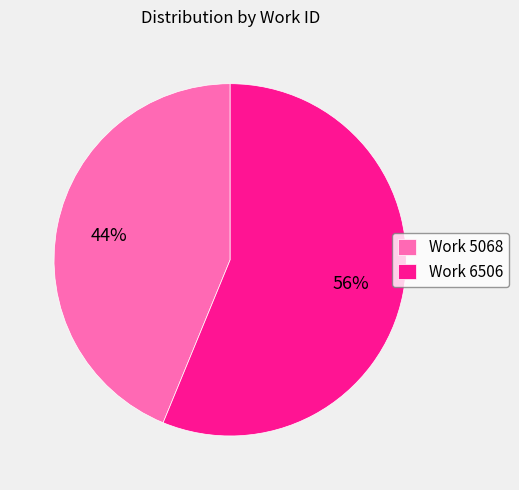

To the nearest percent, what portion does Work 5068 represent?

44%